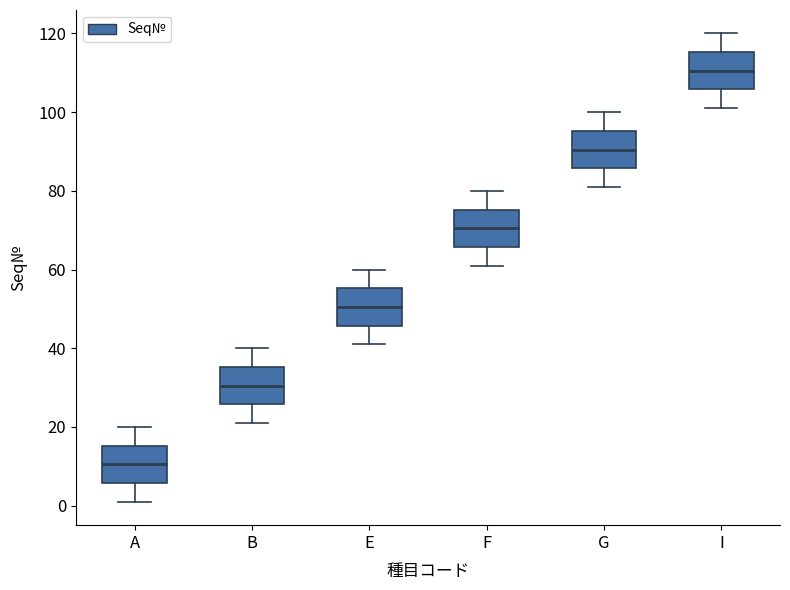

Reading left to right, read every box against the y-axis: the position of its median line, the range the box covers, and the ends of its whiskers. The values are not printed on the chart, so give them approximately, as read against the axis.

A: median 10, box 6 to 16, whiskers 2 to 20
B: median 30, box 26 to 36, whiskers 22 to 40
E: median 50, box 46 to 56, whiskers 42 to 60
F: median 70, box 66 to 76, whiskers 62 to 80
G: median 90, box 86 to 96, whiskers 82 to 100
I: median 110, box 106 to 116, whiskers 102 to 120